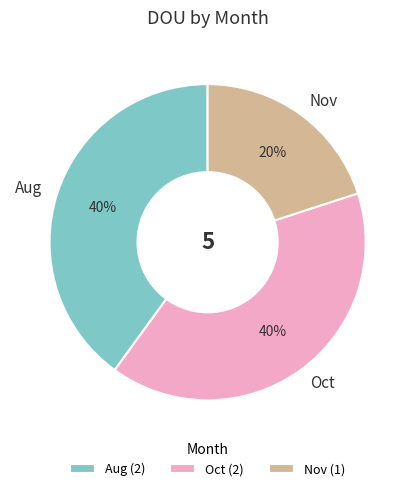

What percentage is the Oct slice, to the nearest percent?

40%